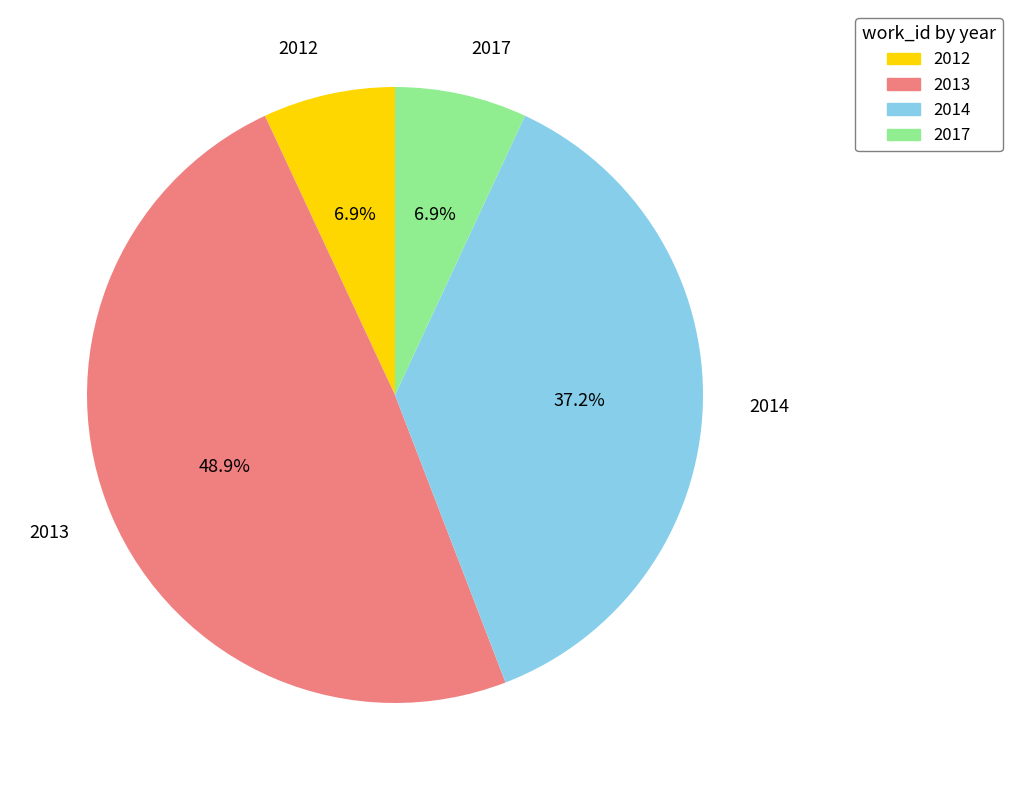

What is the ratio of the value at 2012 to the value at 2017?

1.0